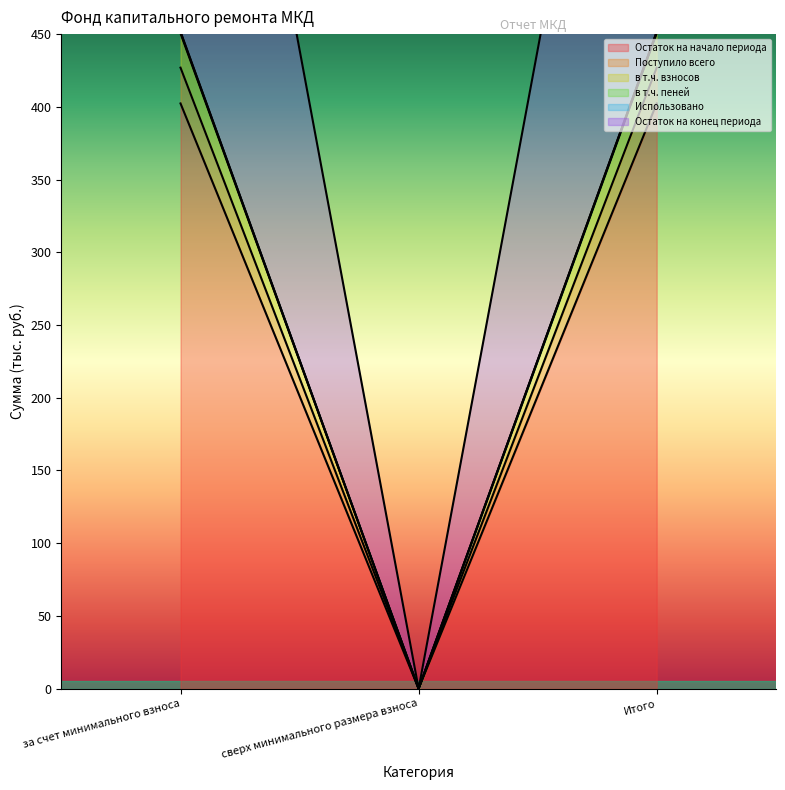

At how many categories does at least one series exceed 8?

2